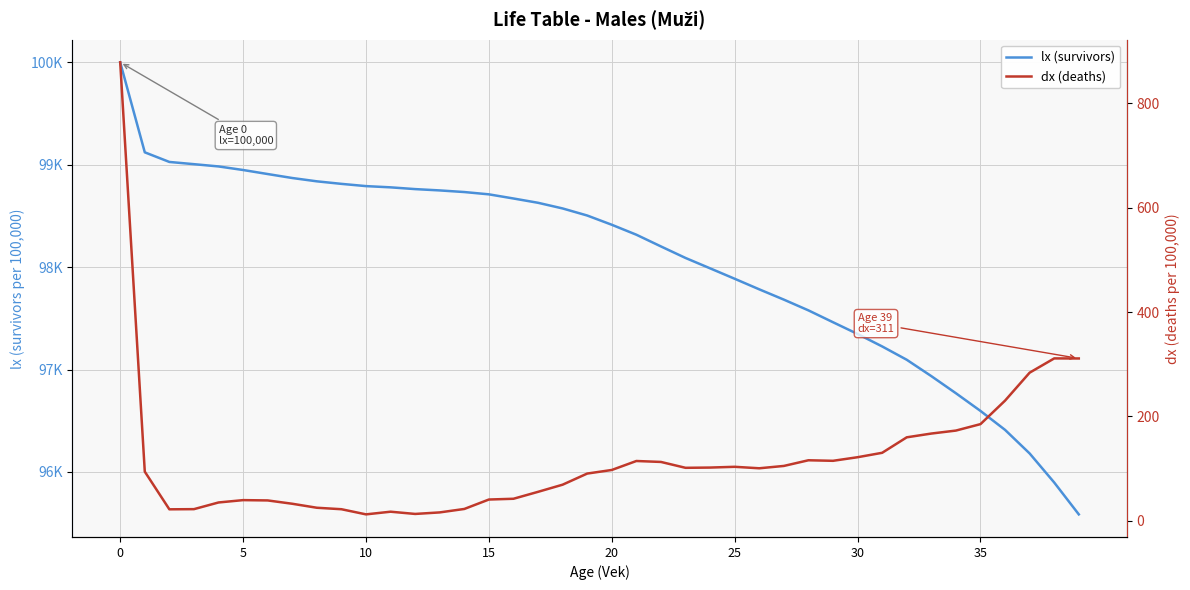

Which series has the largest range (max minus min)?

lx (survivors)